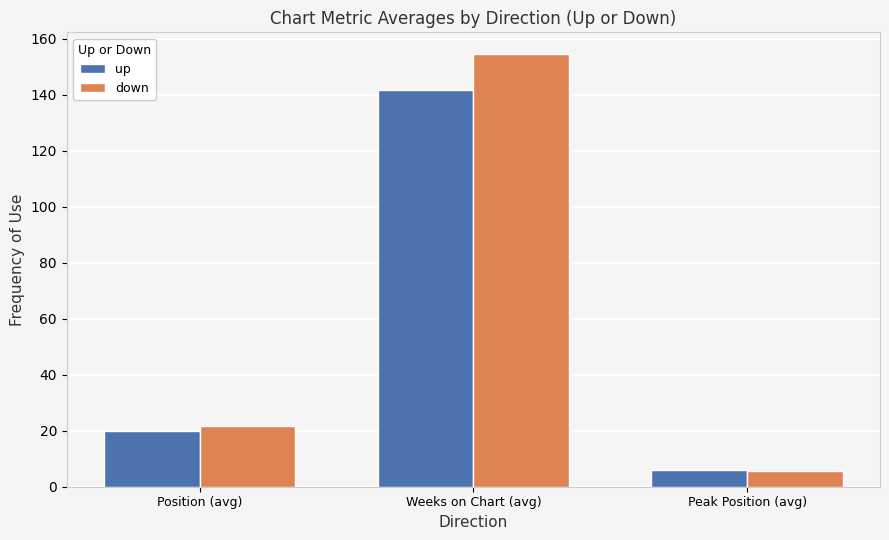

What is the highest value of the down series?

154.6